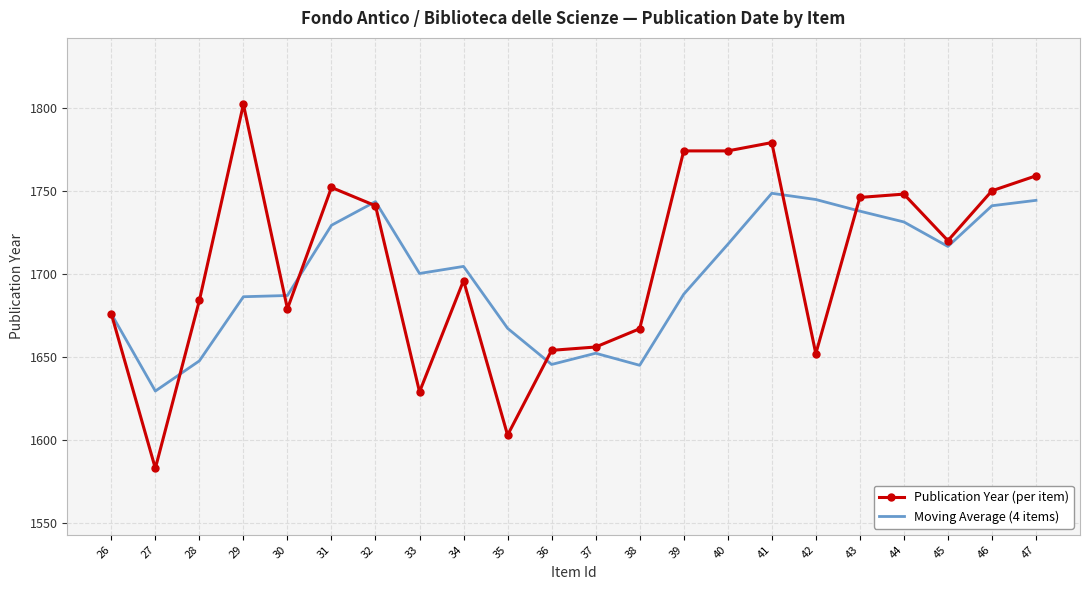

At which category is the sum across all series the highest?

41